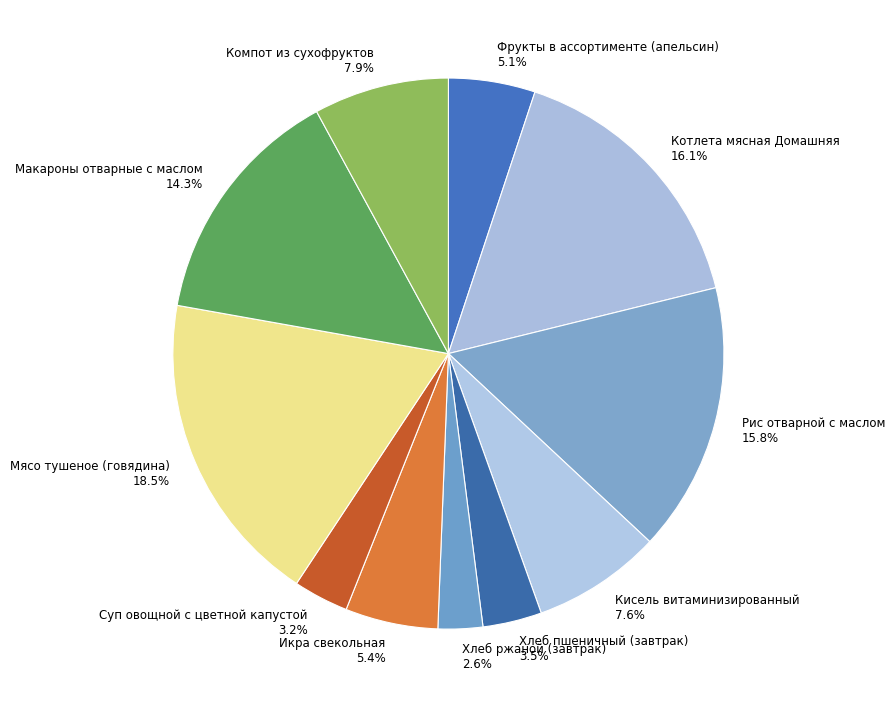

Does Хлеб пшеничный (завтрак) represent more than half of the total?

No